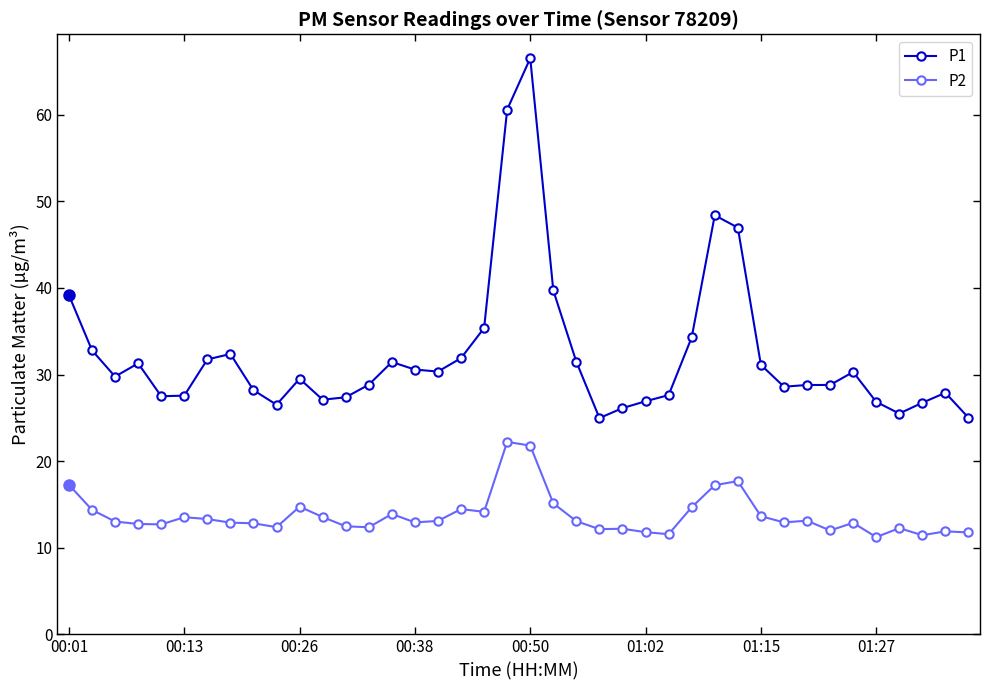

What is the value of the P2 point at the 21st from the left?

21.8